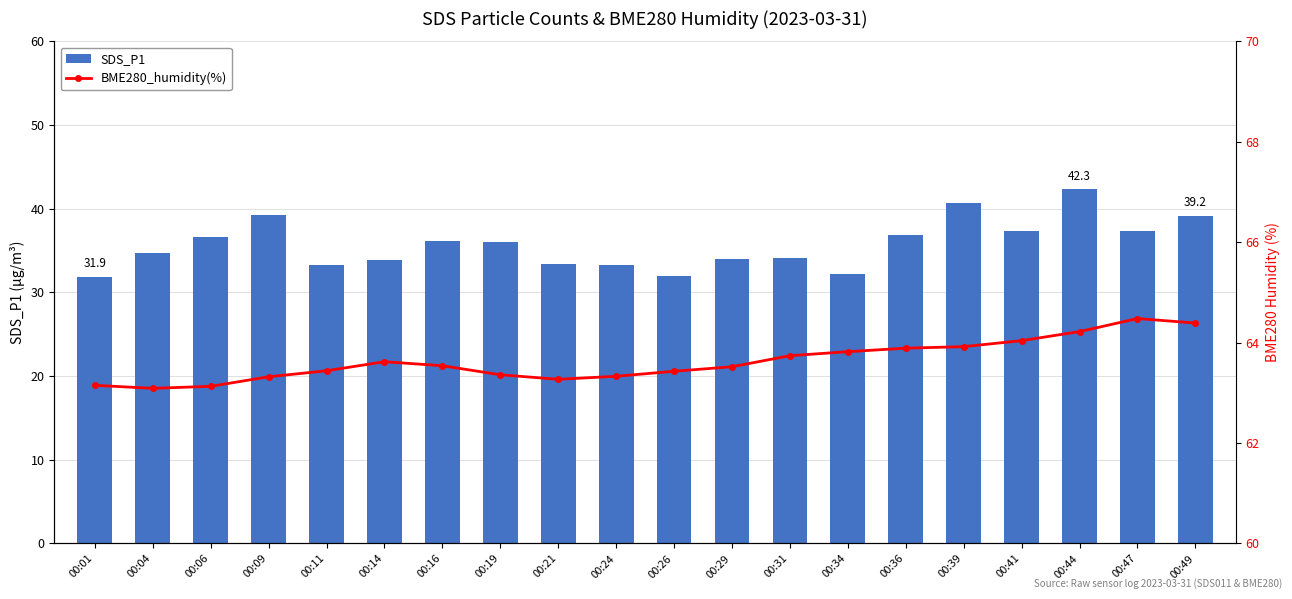

What value does the BME280_humidity(%) series have at 00:39?

63.9